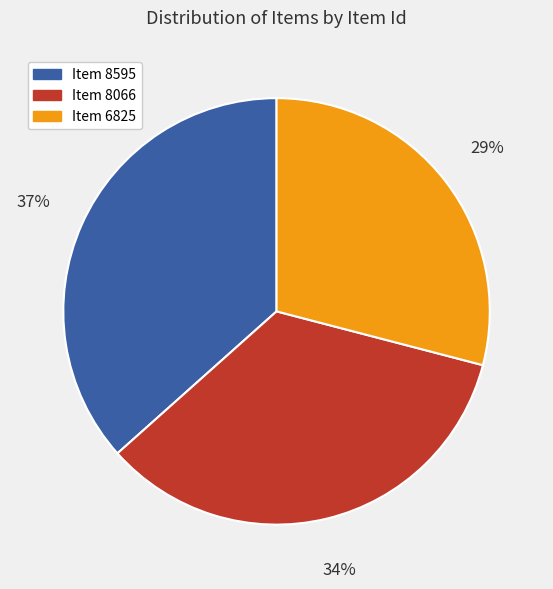

What percentage is the Item 6825 slice, to the nearest percent?

29%